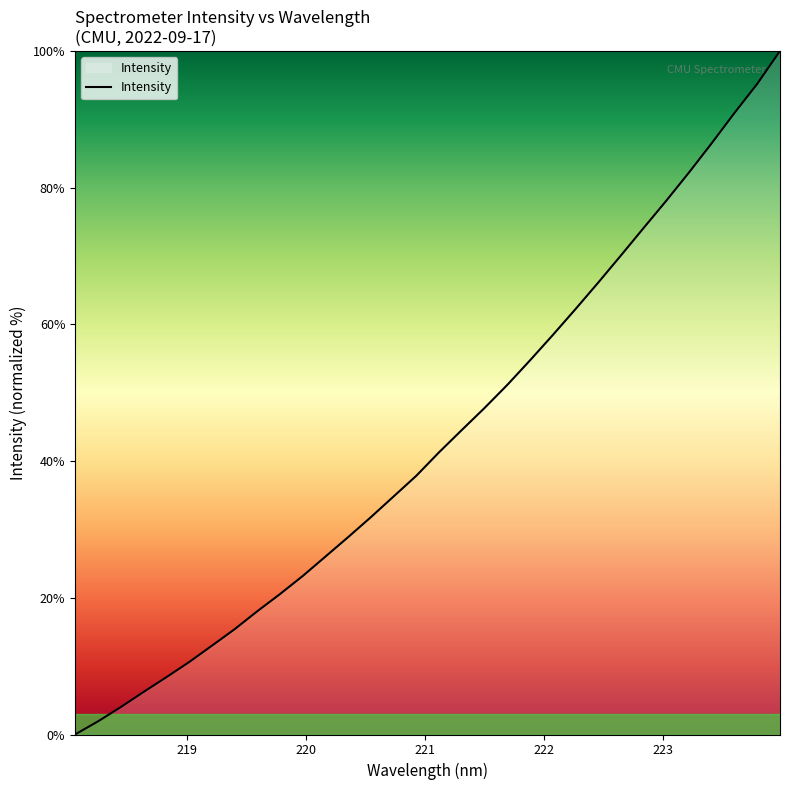

What is the maximum value shown in the chart?

100.0